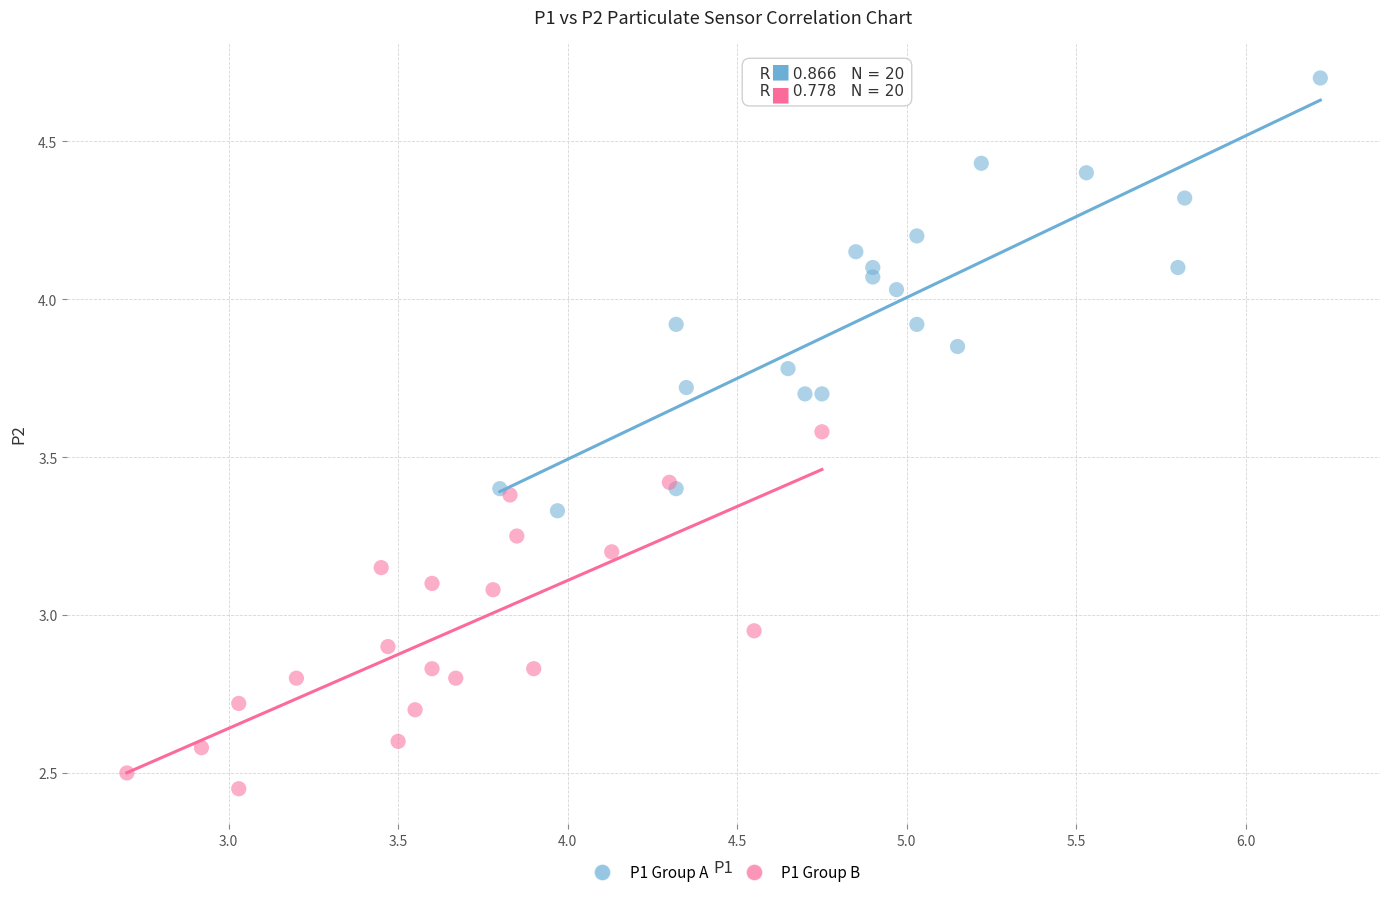

Which series contains the highest Y value?

P1 Group A